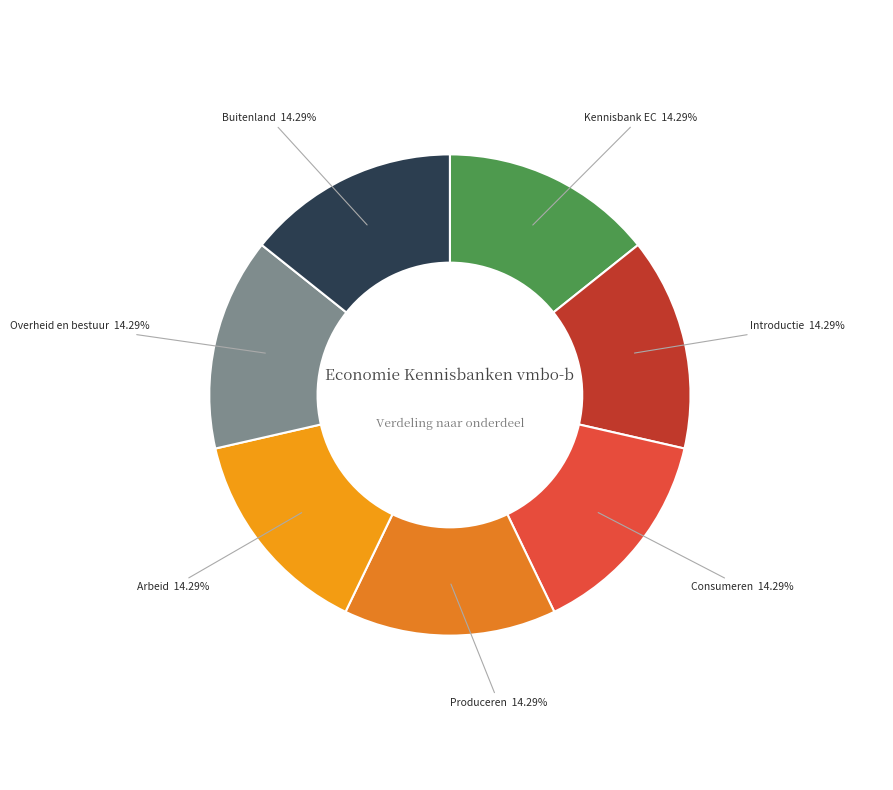

To the nearest percent, what portion does Produceren represent?

14%